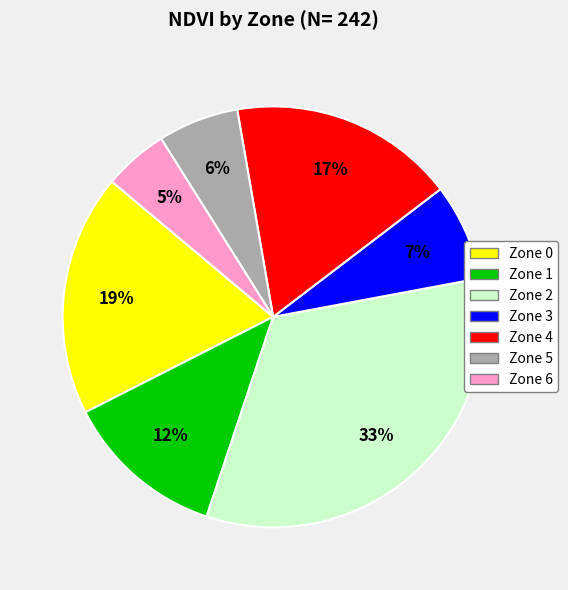

Is it true that Zone 3 is 14% of the pie?

False